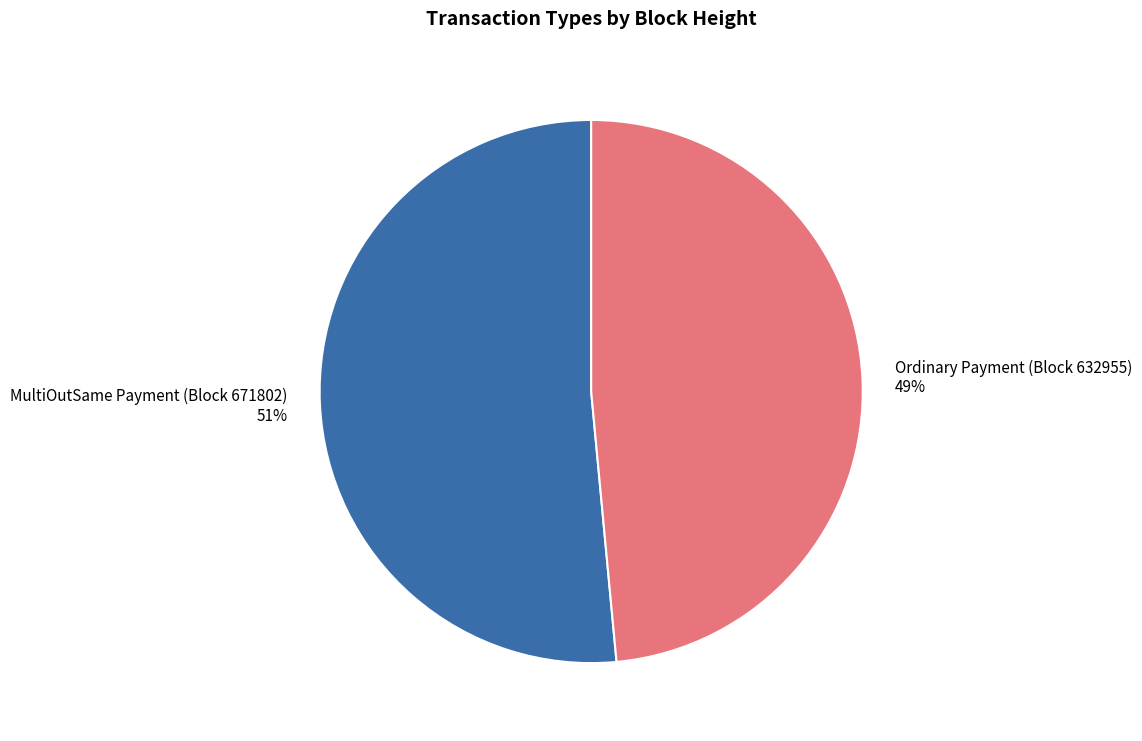

Which has a higher value, MultiOutSame Payment (Block 671802) or Ordinary Payment (Block 632955)?

MultiOutSame Payment (Block 671802)